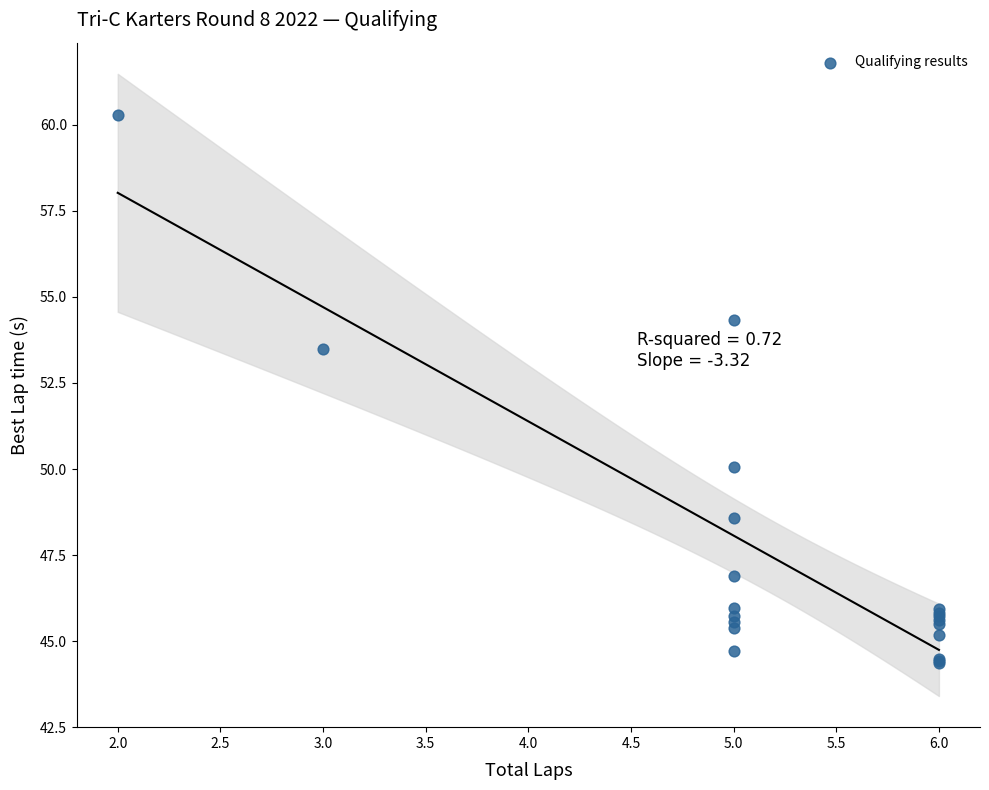

What Y value in the scatter plot is closest to 52?

53.5